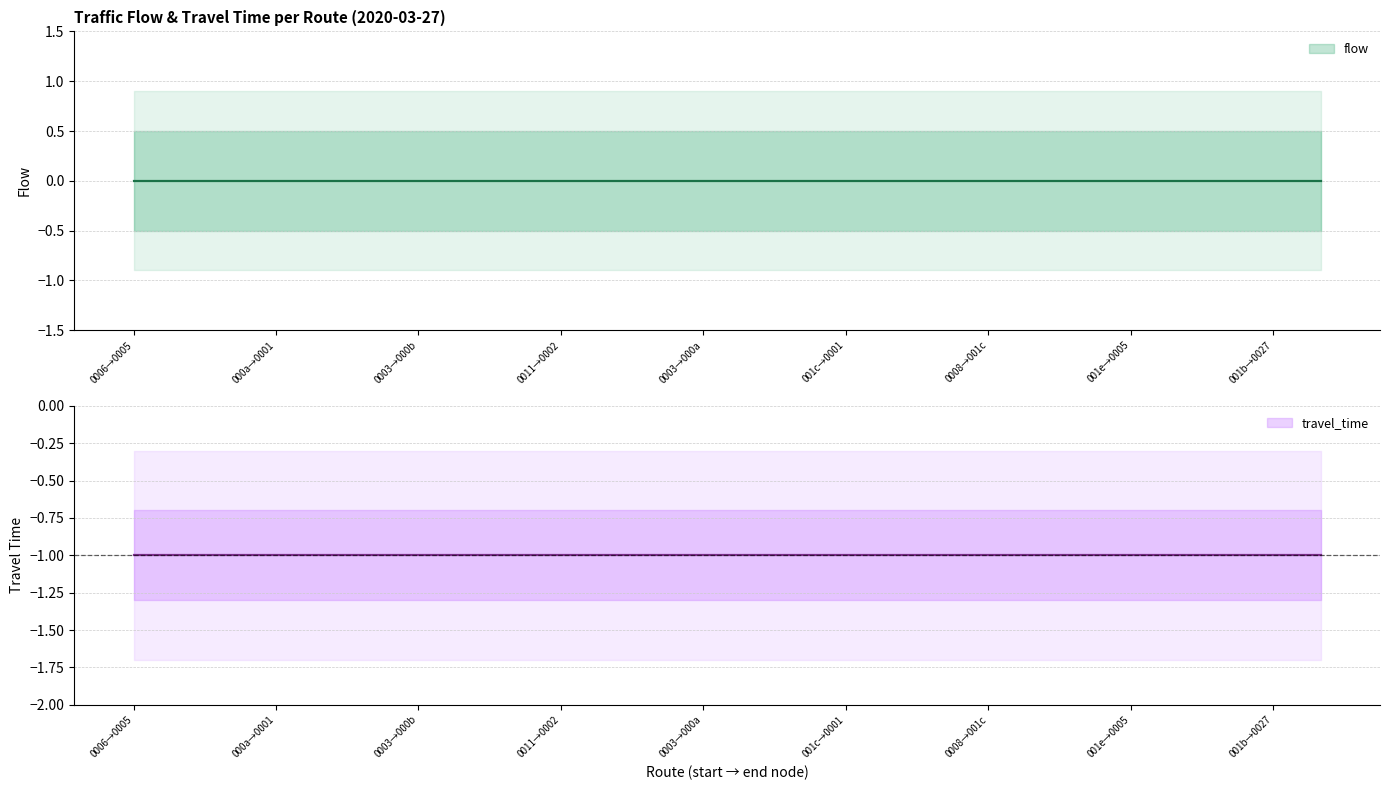

Reading left to right, list all the values displayed in this chart.

travel_time: -1	-1	-1	-1	-1	-1	-1	-1	-1	-1	-1	-1	-1	-1	-1	-1	-1	-1	-1	-1	-1	-1	-1	-1	-1	-1
flow: 0	0	0	0	0	0	0	0	0	0	0	0	0	0	0	0	0	0	0	0	0	0	0	0	0	0